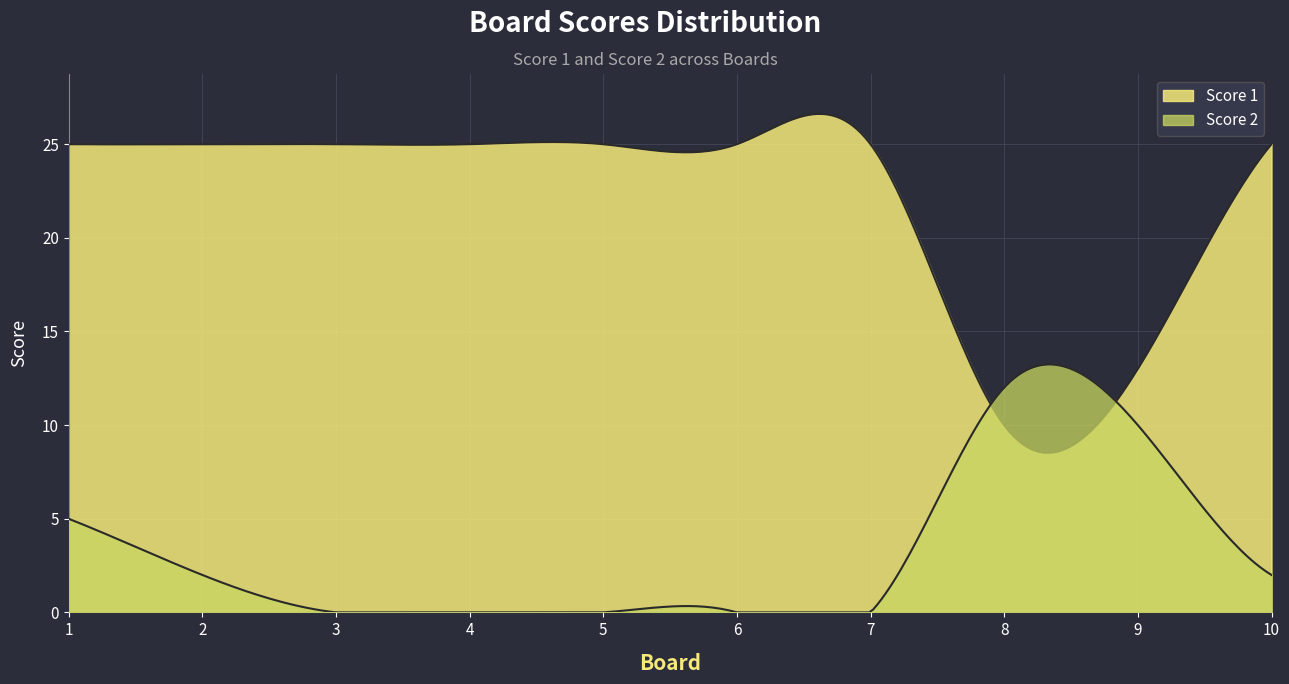

Which label corresponds to the smallest value in the chart?

3